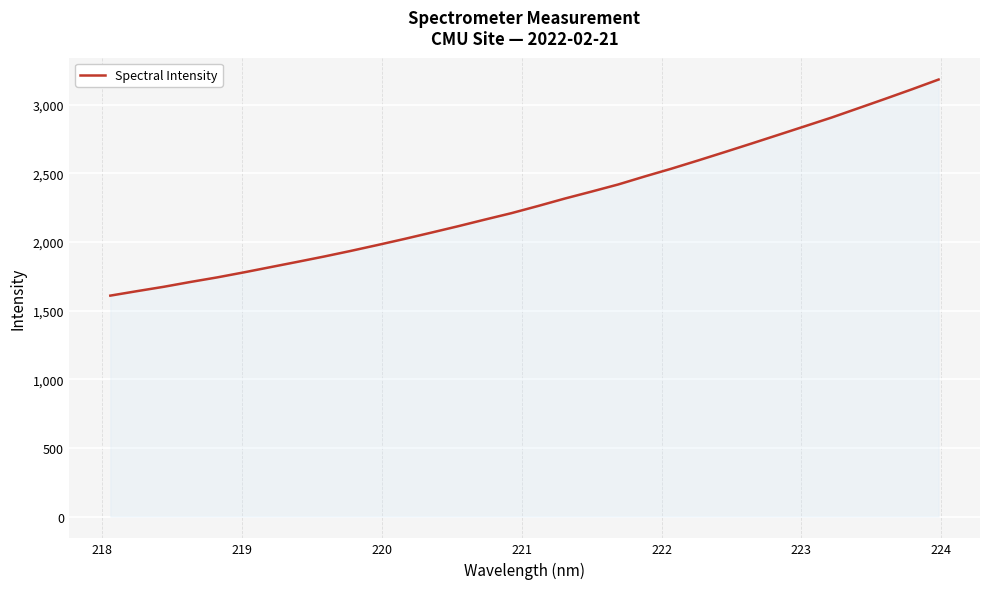

Reading left to right, extract all data points from this chart.

1609.4	1642.1	1673.9	1709.1	1742.4	1779.1	1817.4	1855.7	1894.5	1935.6	1978.5	2022.5	2068.2	2114.7	2163.0	2210.2	2262.5	2316.7	2367.4	2419.3	2478.2	2534.8	2594.7	2656.0	2718.1	2781.0	2844.1	2907.5	2975.3	3043.3	3112.6	3183.8